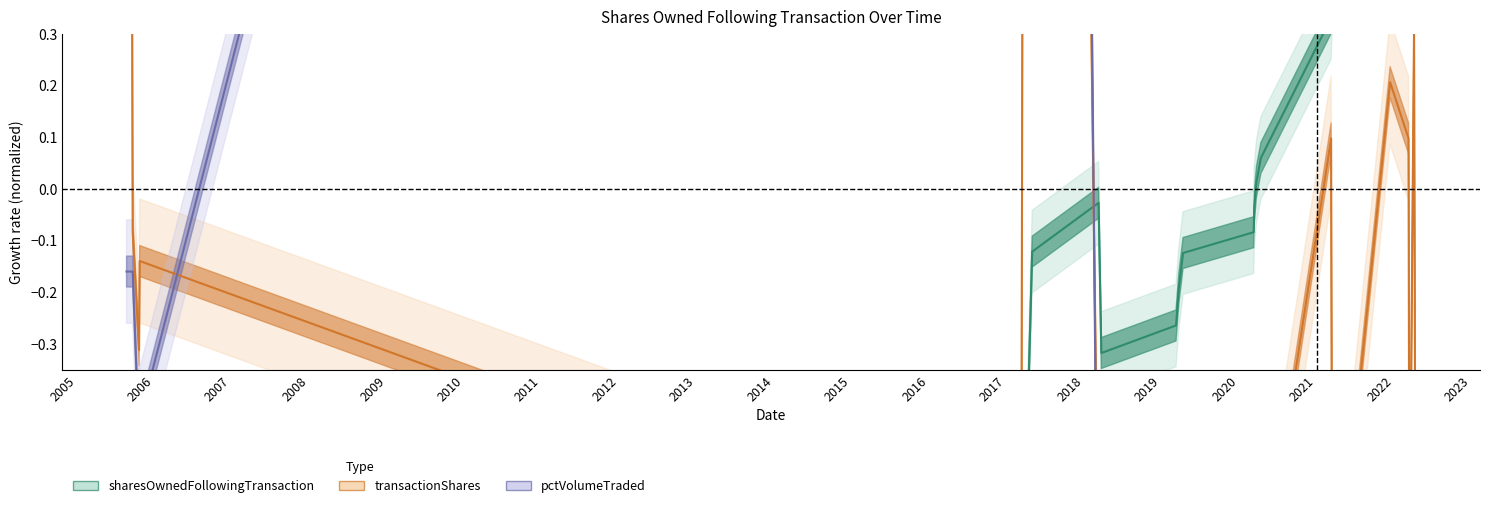

How many series are shown in this chart?

3